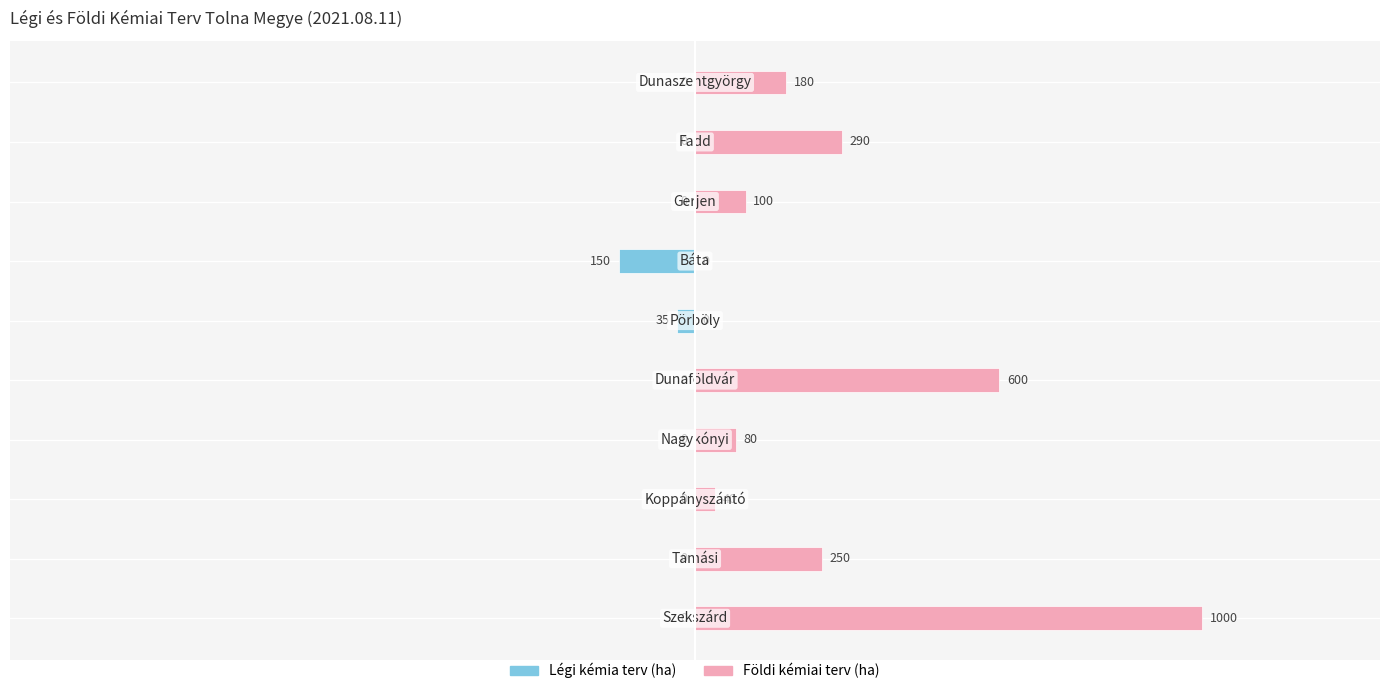

Rank the series by their average value, from lowest to highest.

Légi kémia terv (ha), Földi kémiai terv (ha)